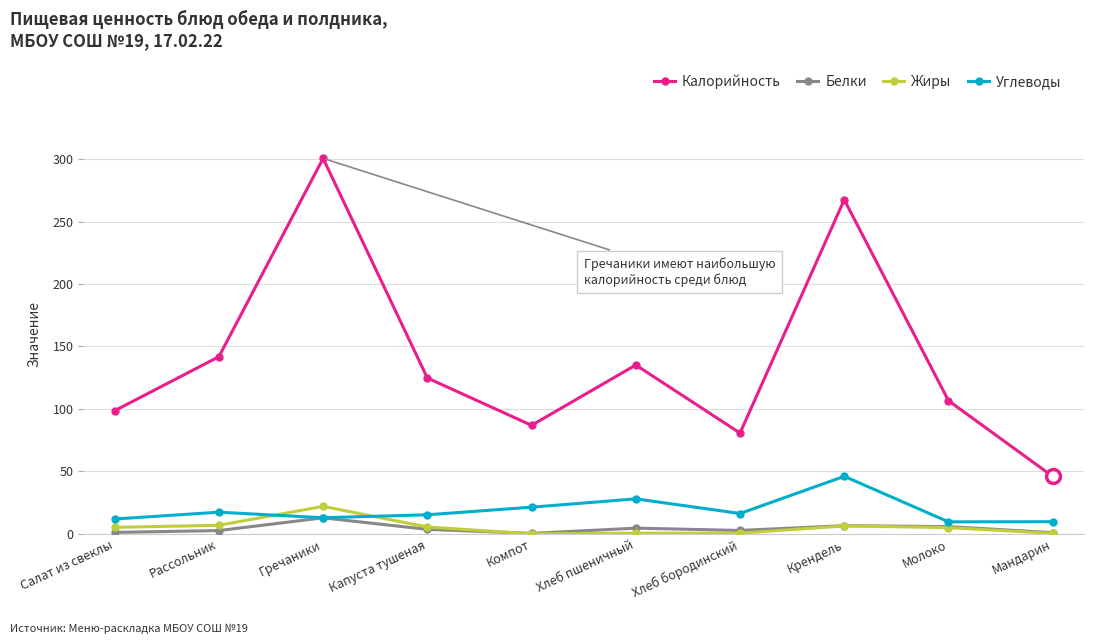

True or false: Калорийность and Углеводы cross at least once.

False